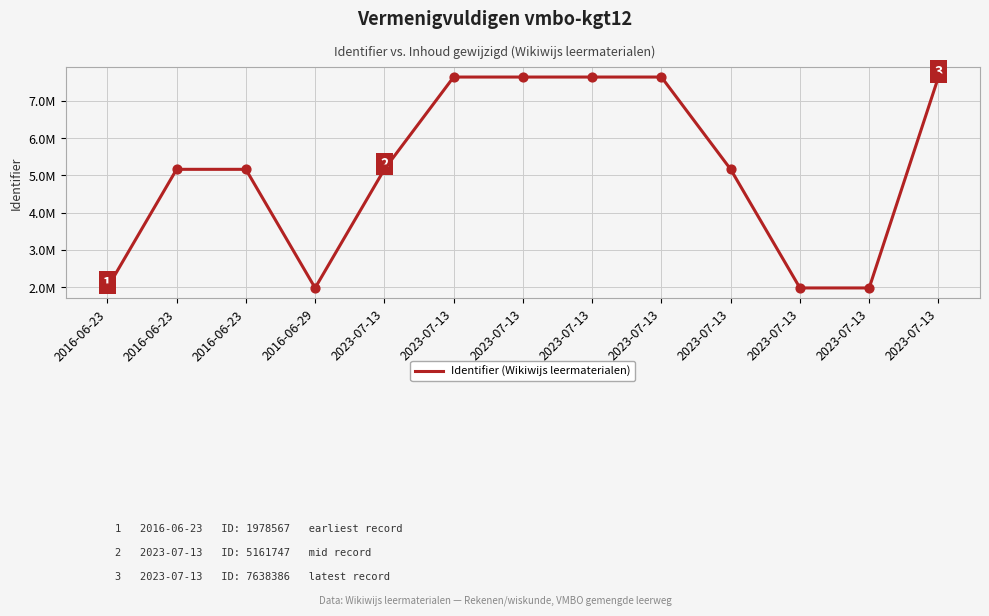

What is the ratio of the value at 2023-07-13 to the value at 2023-07-13?

2.6